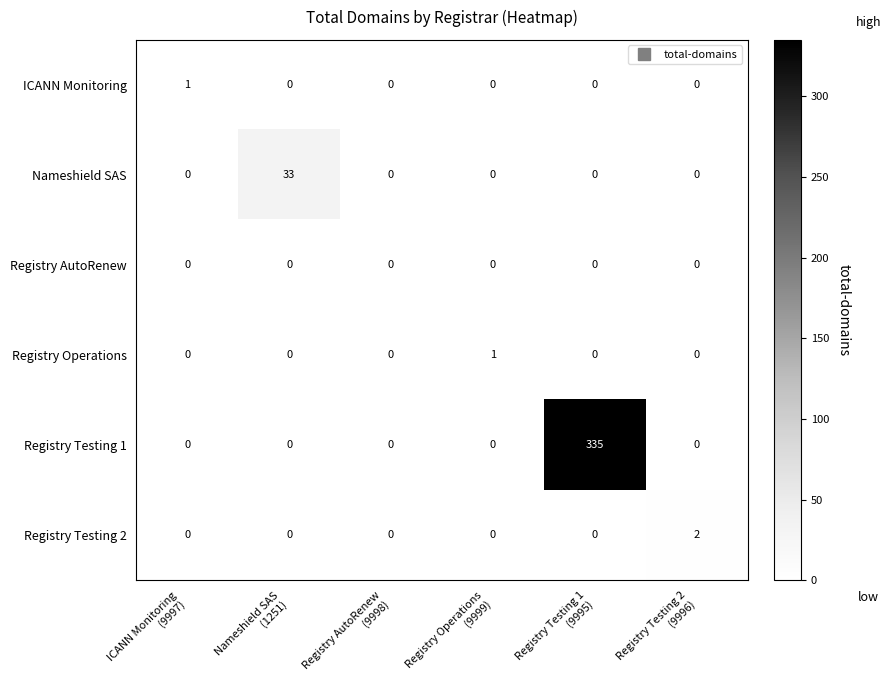

What is the difference between the maximum and second lowest values in the Registry Testing 1 series?

335